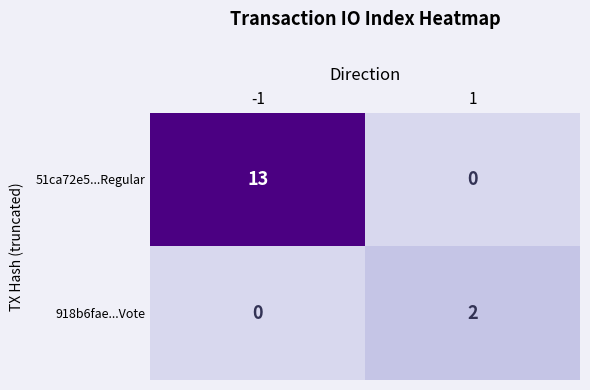

The 51ca72e5...Regular series shows 7 at -1. True or false?

False